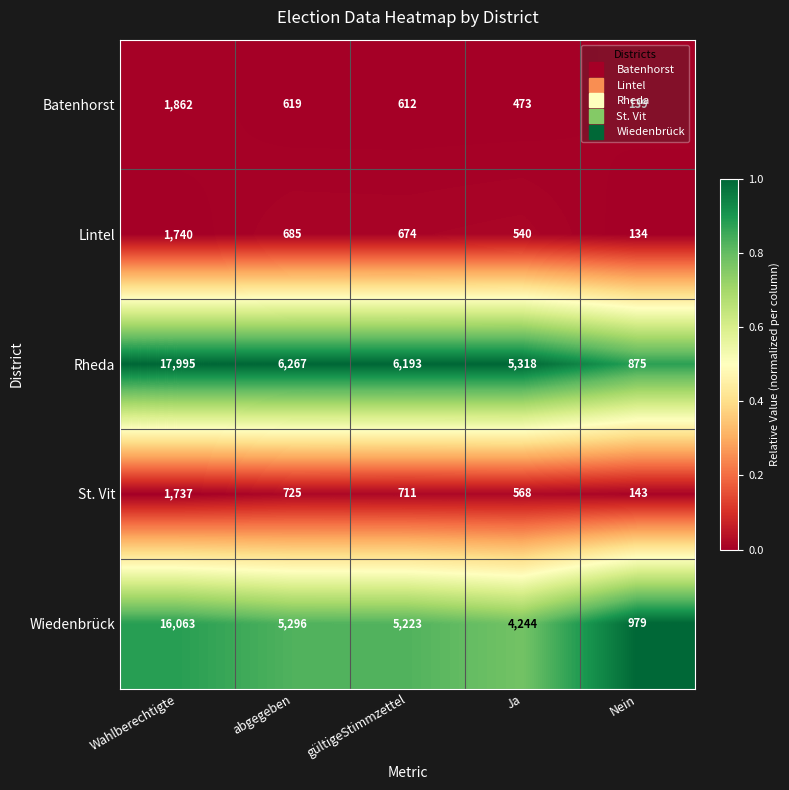

Is it true that Wiedenbrück equals 5296 at abgegeben?

True